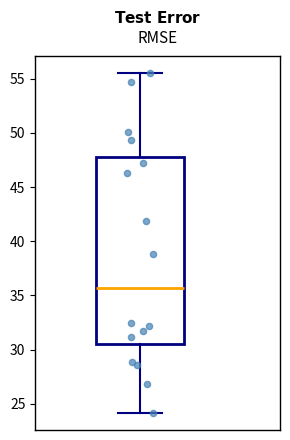

Where is the upper edge of the box on the y-axis? The values are not printed on the chart, so give them approximately, as read against the axis.

47.5